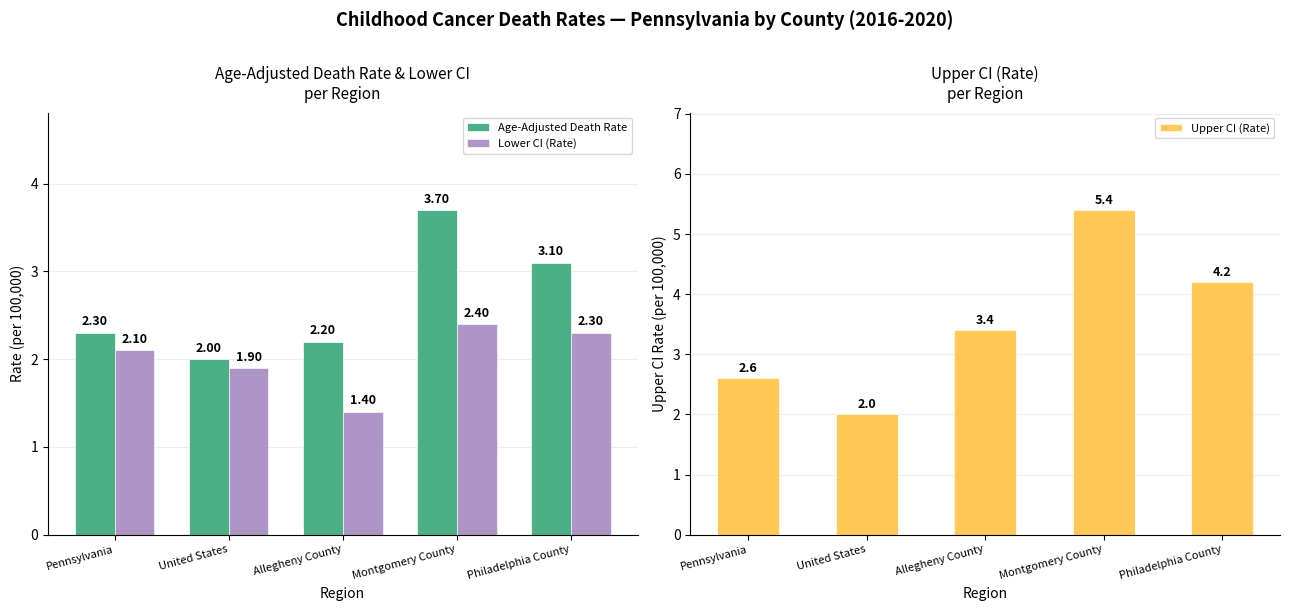

What are all the series names shown in the legend?

Age-Adjusted Death Rate, Lower CI (Rate), Upper CI (Rate)